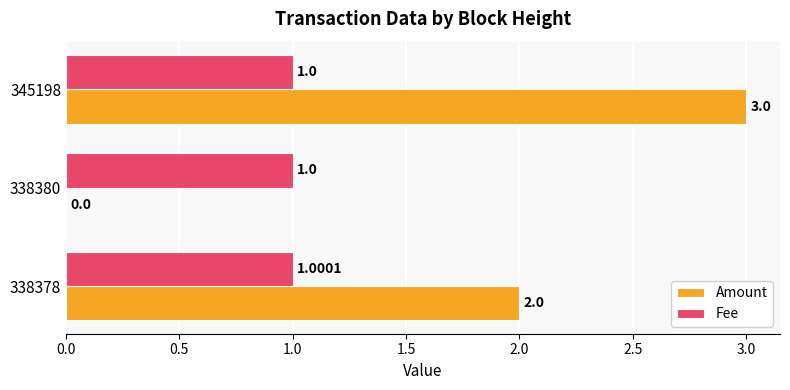

What is the sum of the Amount values at 338378 and 345198?

5.0